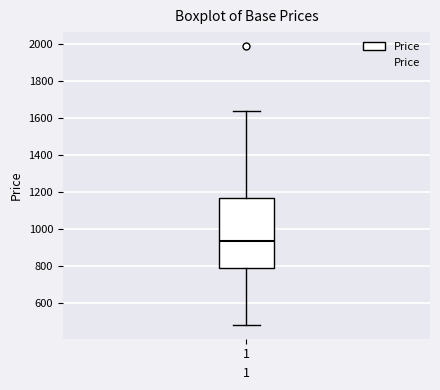

Where does the lower whisker of the box at x = 1 end on the y-axis? The values are not printed on the chart, so give them approximately, as read against the axis.

480